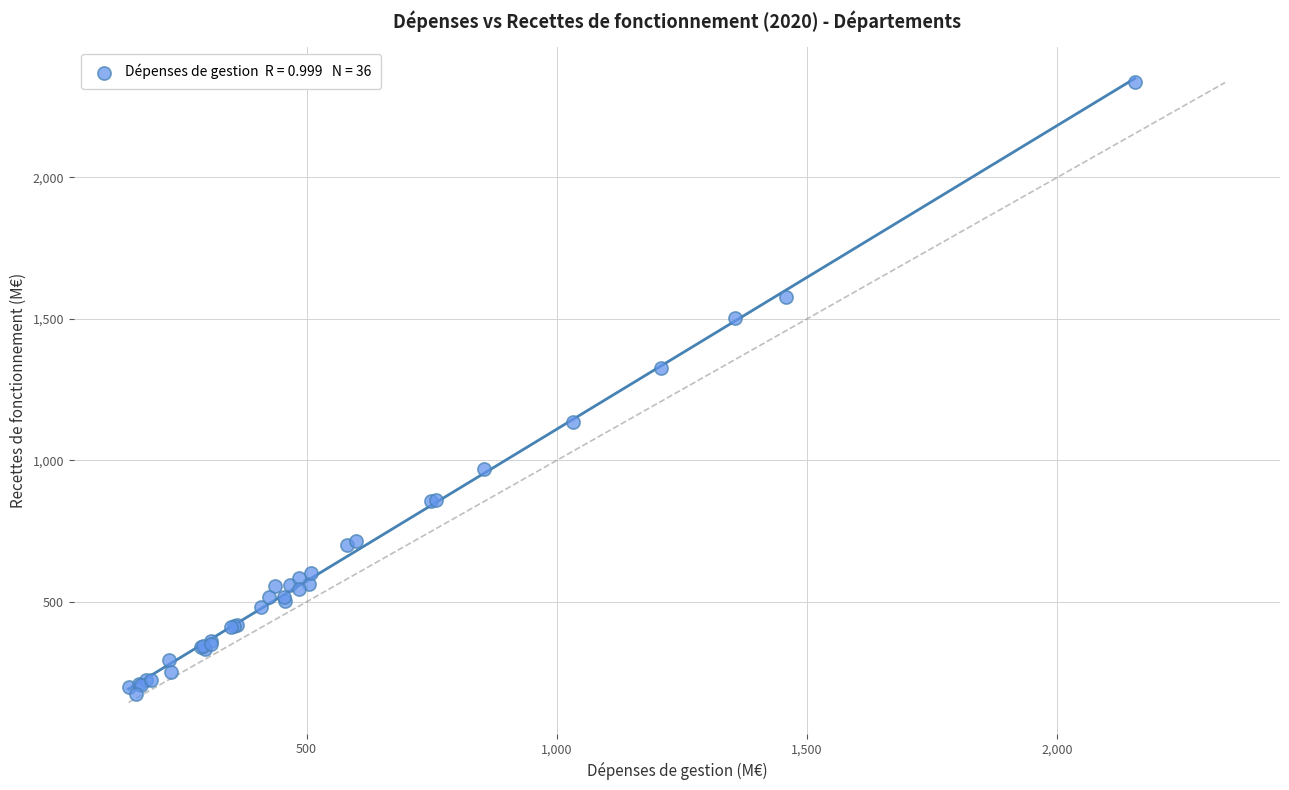

What Y value in the scatter plot is closest to 1255?

1325.2